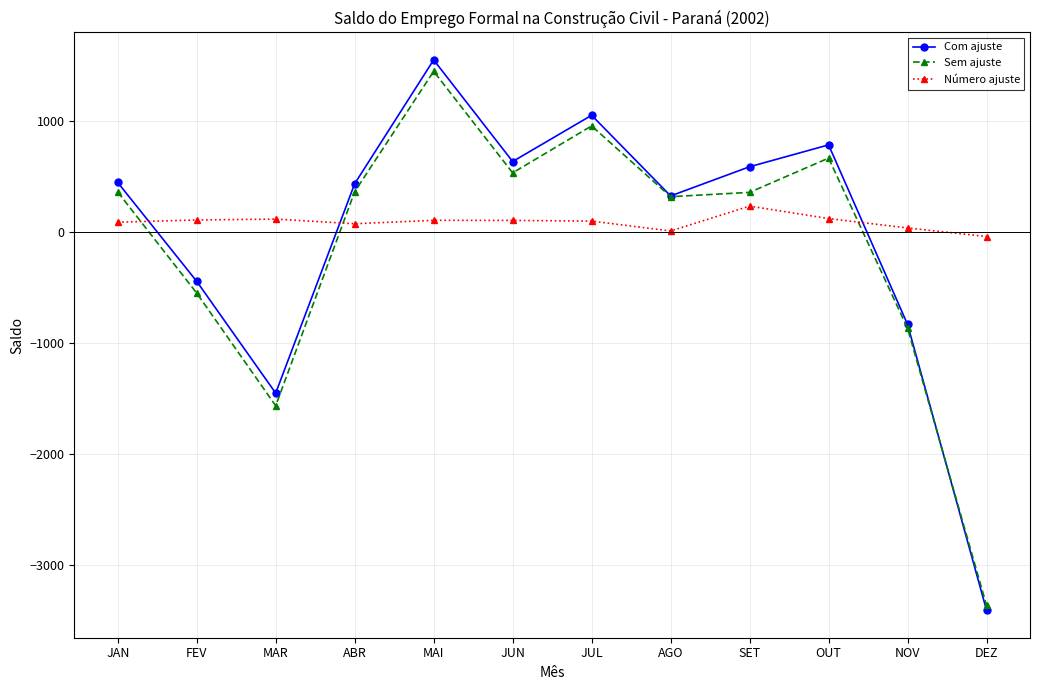

What is the value of the Com ajuste point at the 9th from the left?

586